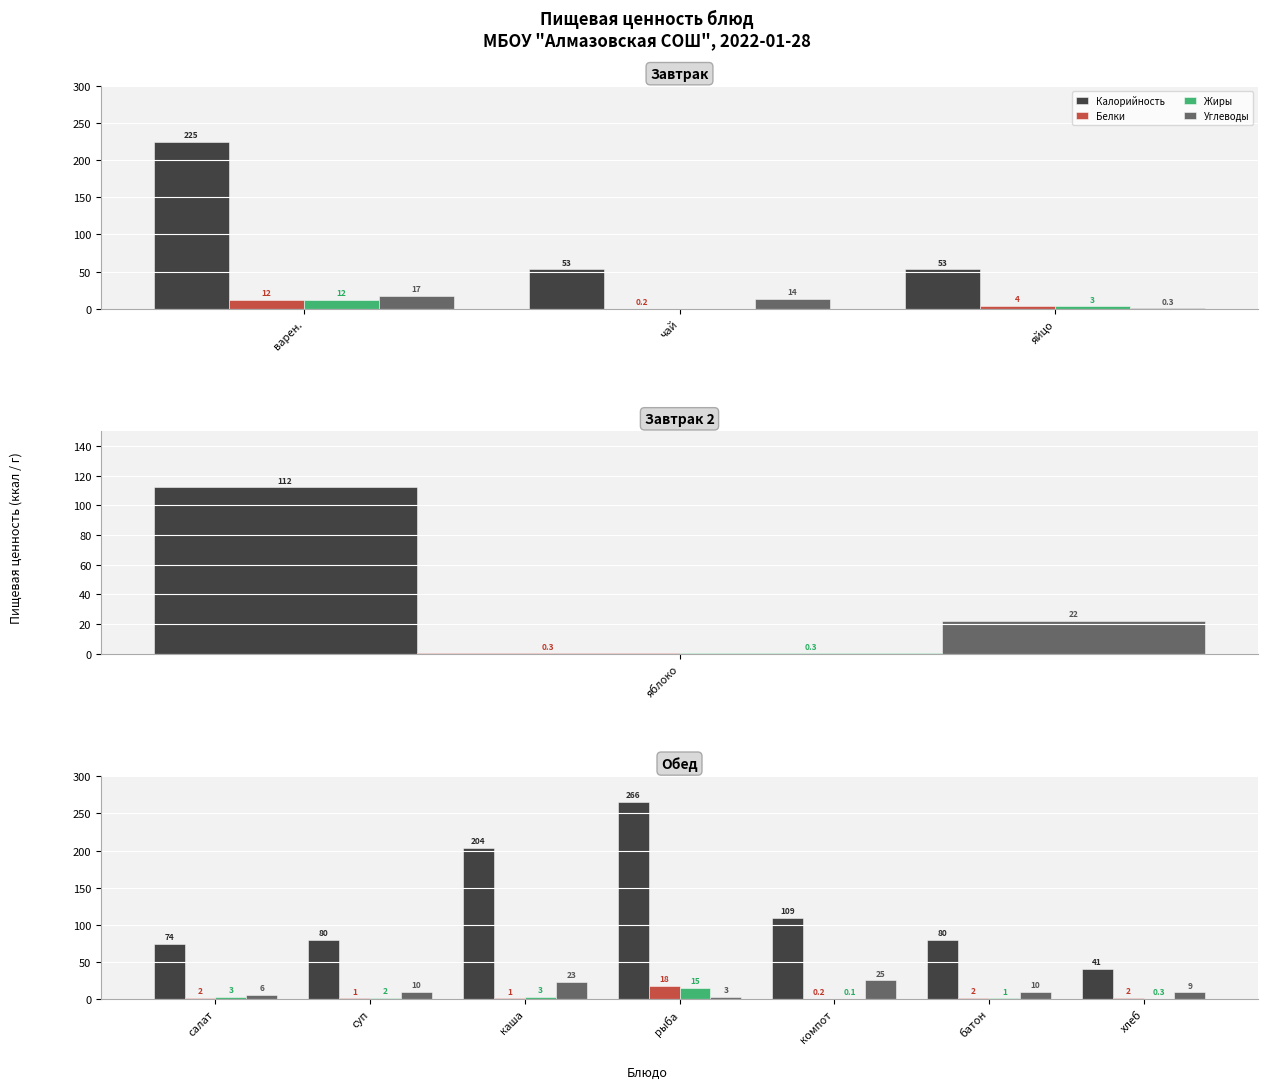

True or false: Калорийность has a value of 109.0 at компот.

True